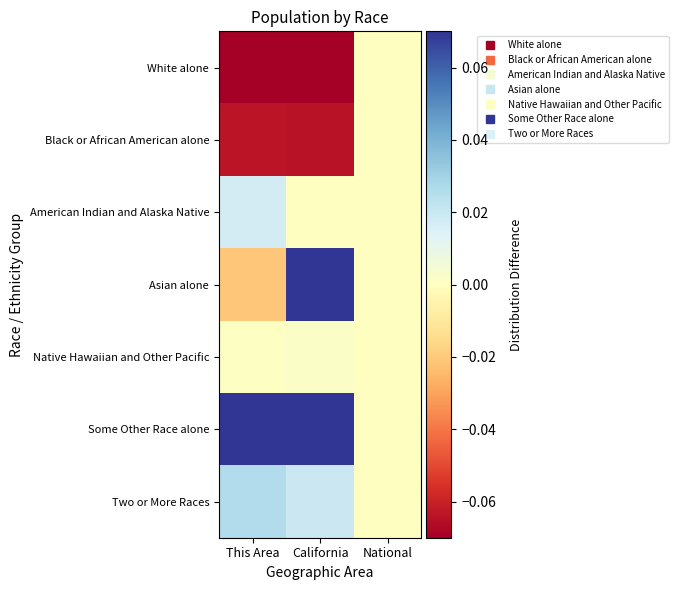

Rank the series at California from lowest to highest value.

White alone, Black or African American alone, American Indian and Alaska Native, Native Hawaiian and Other Pacific, Two or More Races, Asian alone, Some Other Race alone